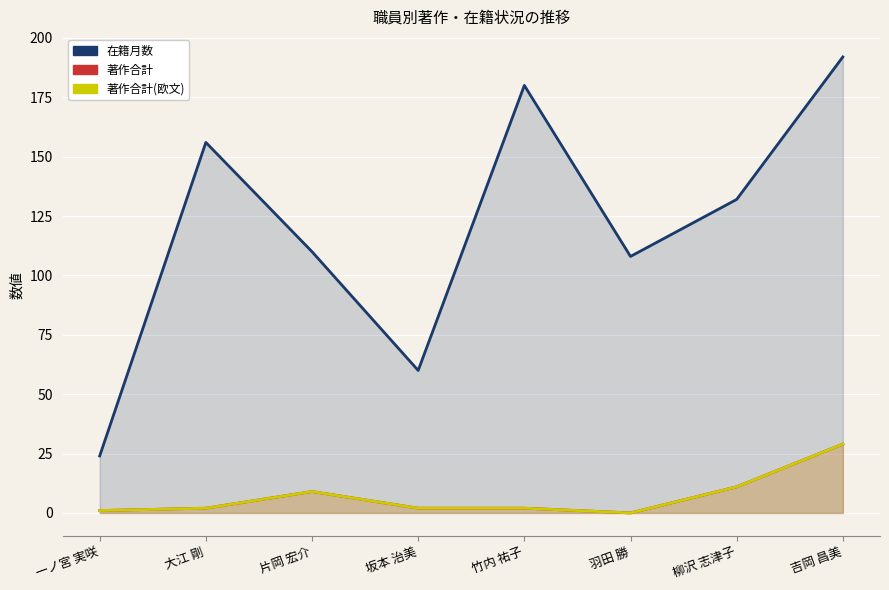

True or false: 在籍月数 and 著作合計(欧文) intersect in this chart.

False